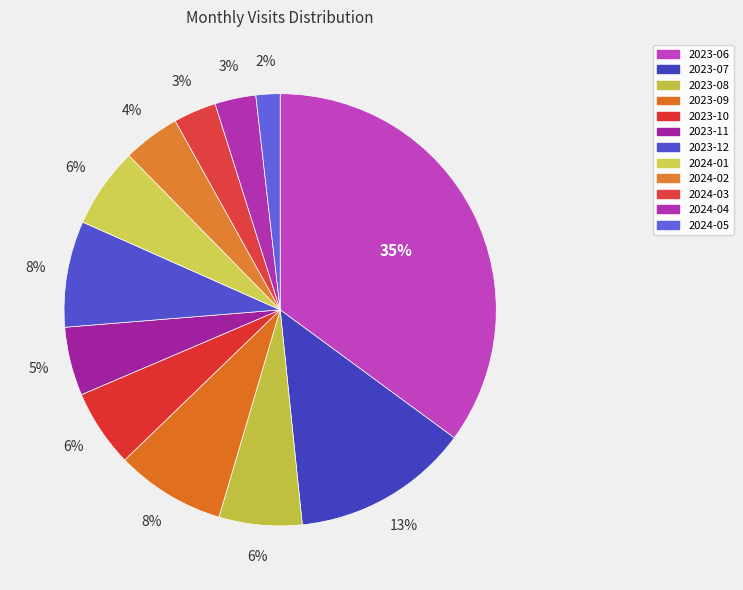

Which slice is the smallest?

2024-05